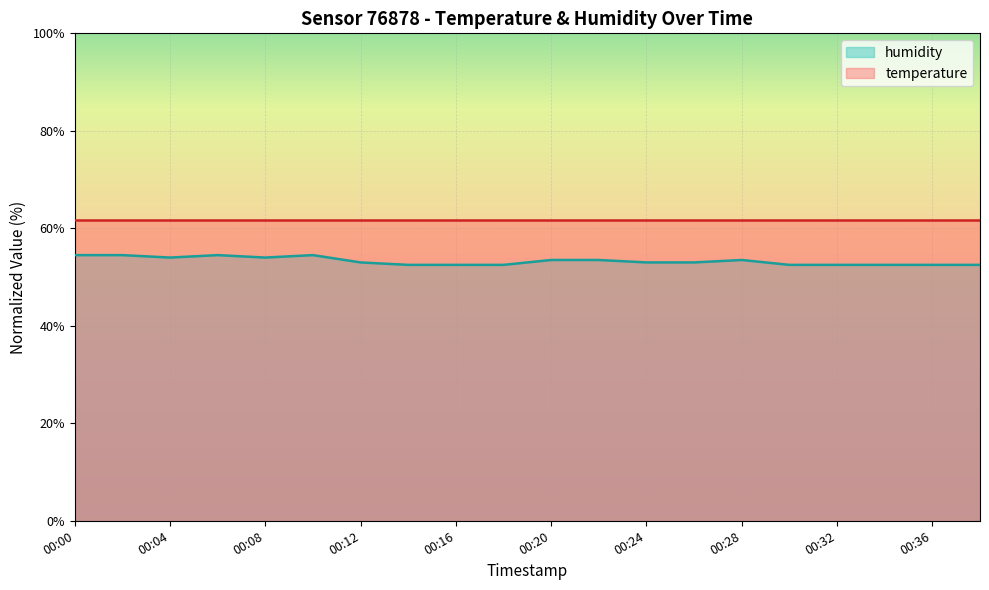

List the series in order of their peak value, highest first.

temperature, humidity